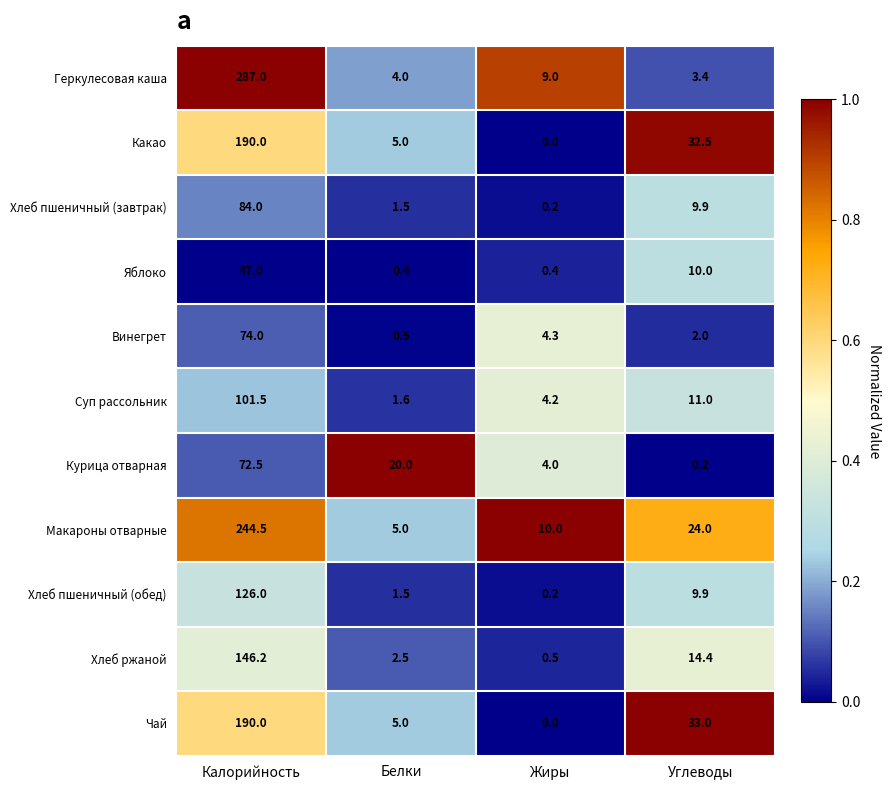

Is it true that Хлеб ржаной equals 213.3 at Калорийность?

False